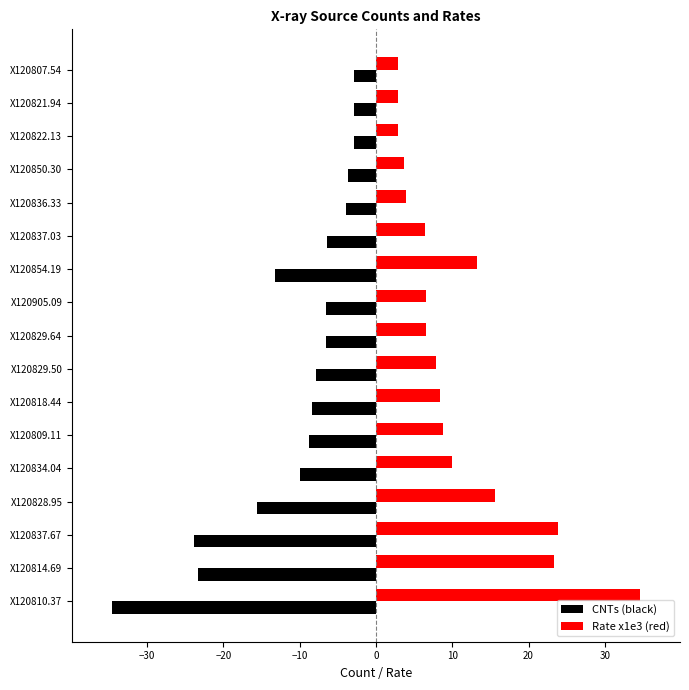

Which series has the largest total across all categories?

Rate x1e3 (red)